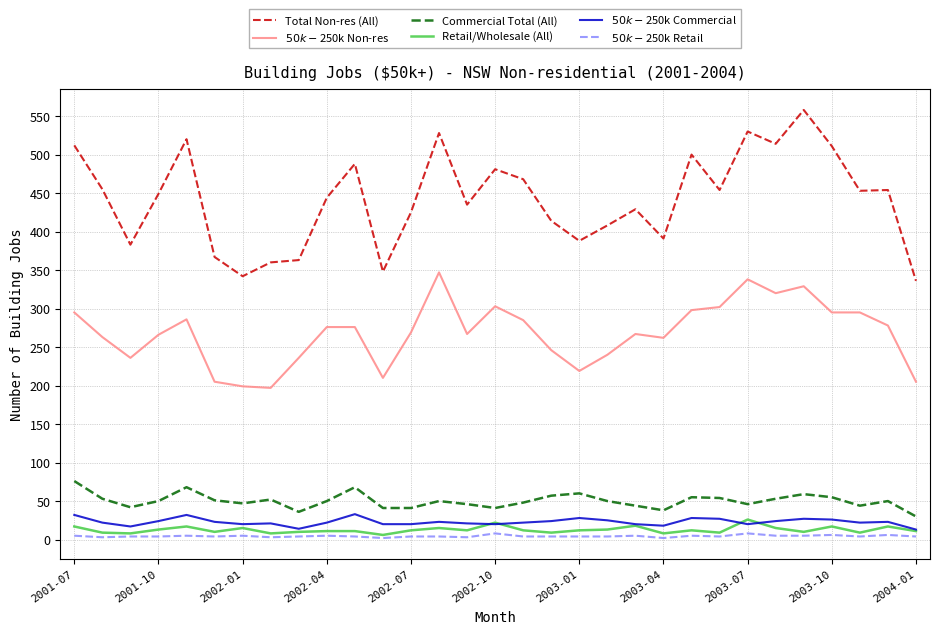

Which series has the largest total across all categories?

Total Non-res (All)